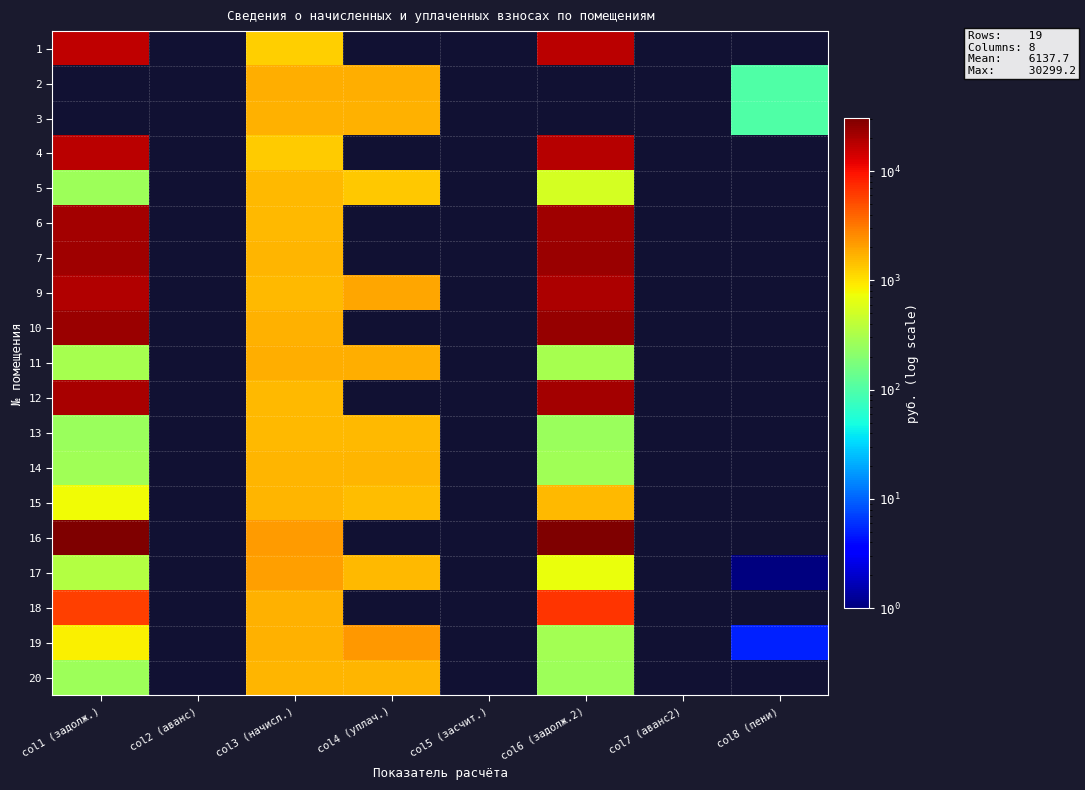

Which category has the highest value in the 10 series?

col6 (задолж.2)